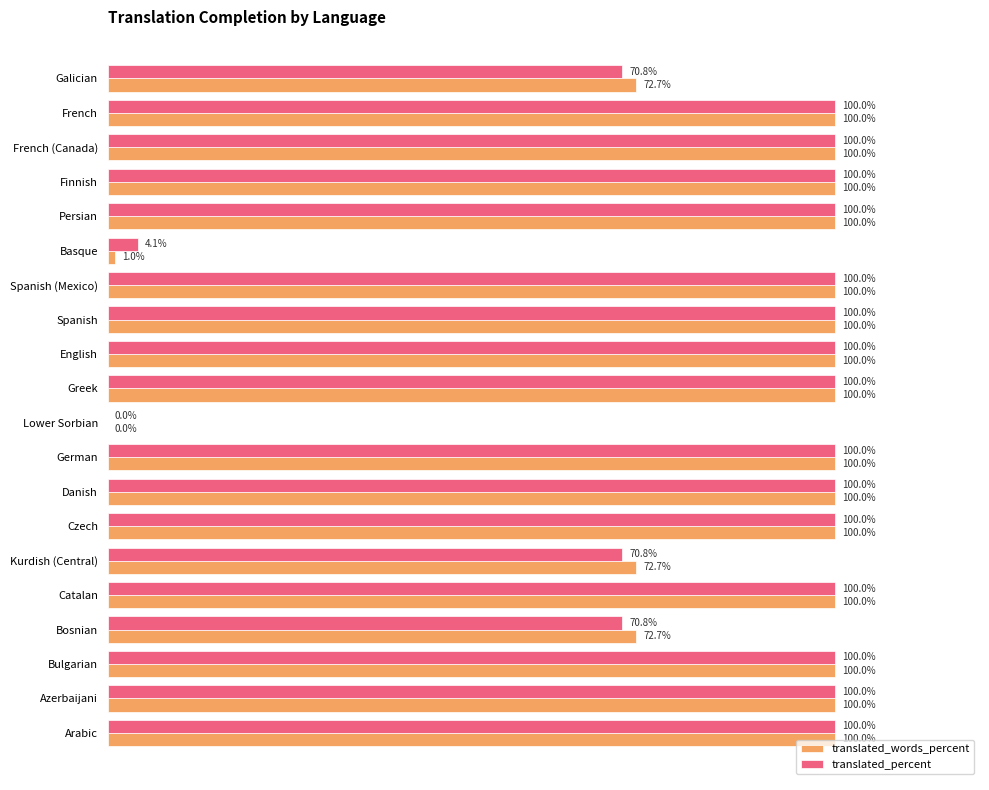

Which series has the largest total across all categories?

translated_words_percent